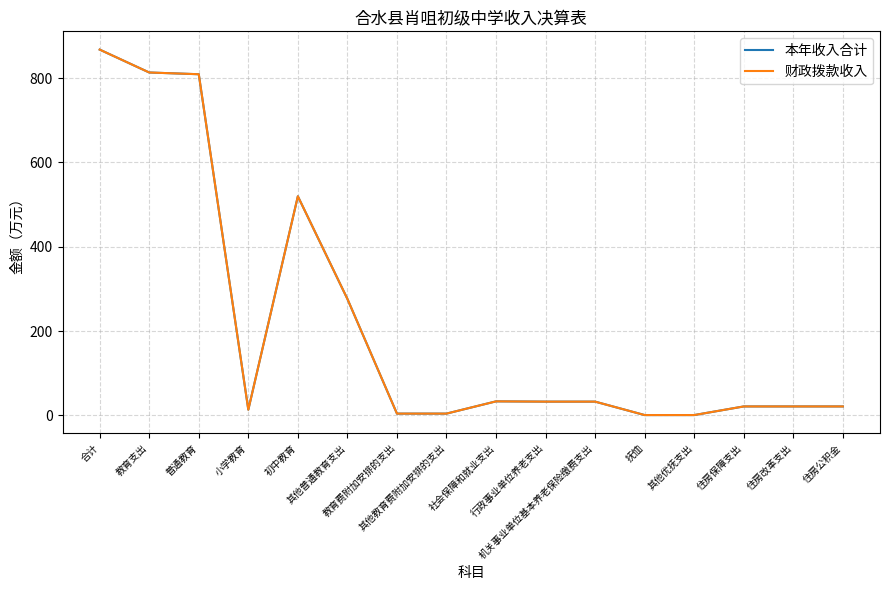

What is the sum of the 本年收入合计 values at 教育支出 and 抚恤?

813.8